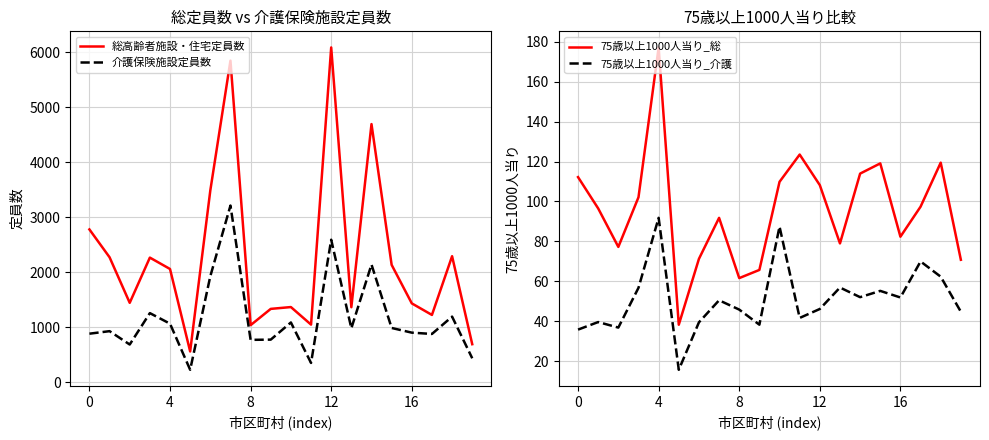

How many interior local peaks does the 介護保険施設定員数 series have?

7